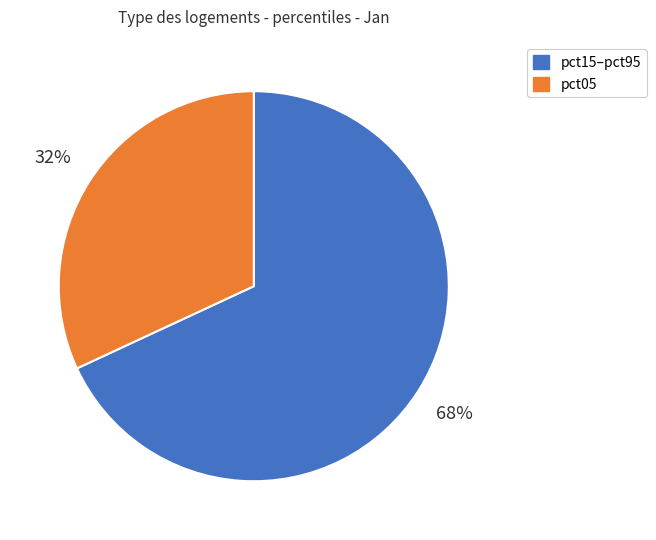

Is there any slice that represents more than half of the pie?

Yes